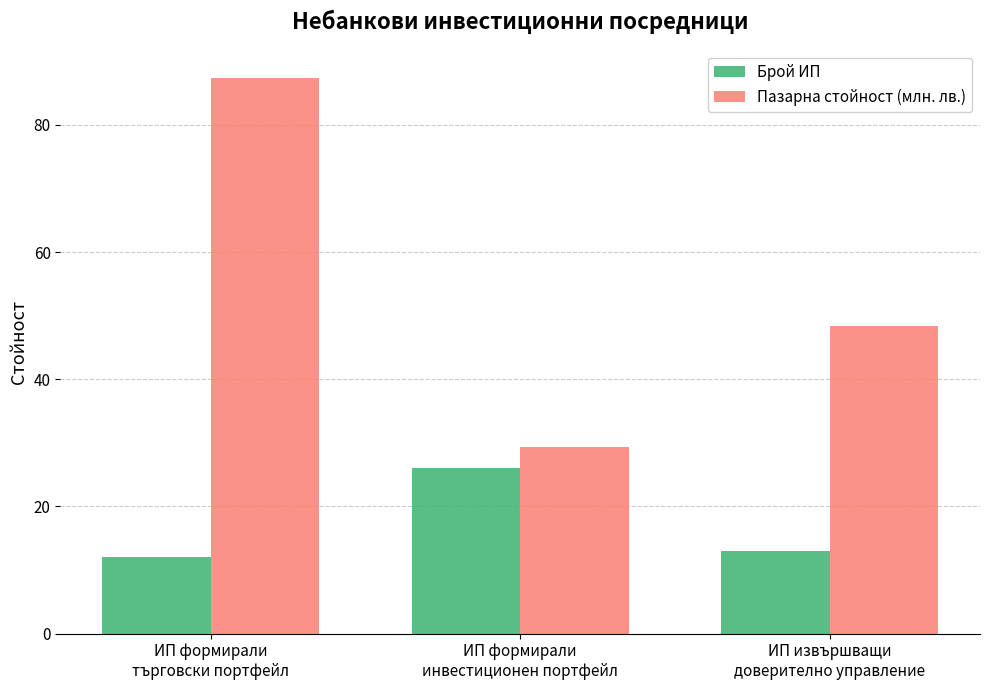

Between ИП формирали
търговски портфейл and ИП извършващи
доверително управление, which series saw the biggest shift?

Пазарна стойност (млн. лв.)